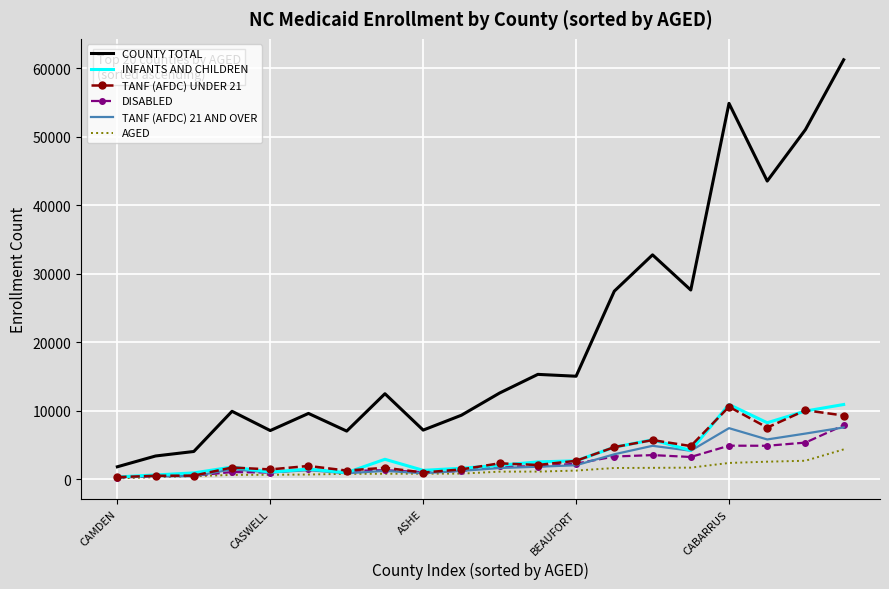

What are all the series names shown in the legend?

COUNTY TOTAL, INFANTS AND CHILDREN, TANF (AFDC) UNDER 21, DISABLED, TANF (AFDC) 21 AND OVER, AGED